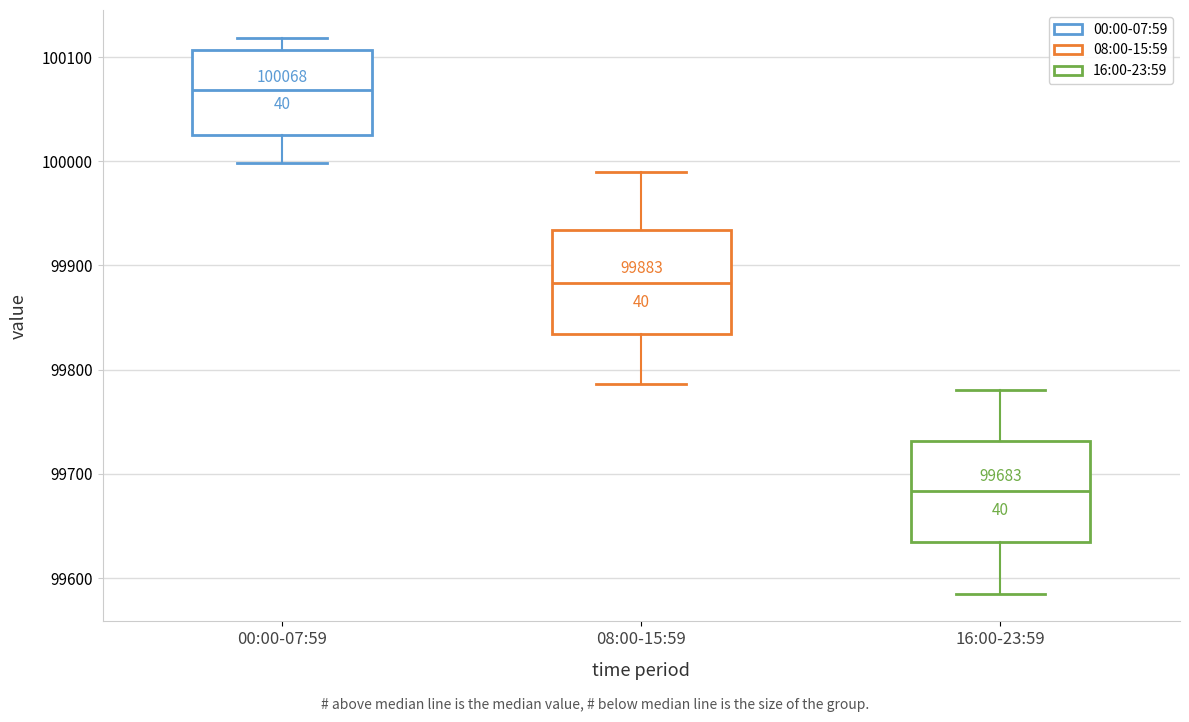

Which box's median line is the highest?

00:00-07:59